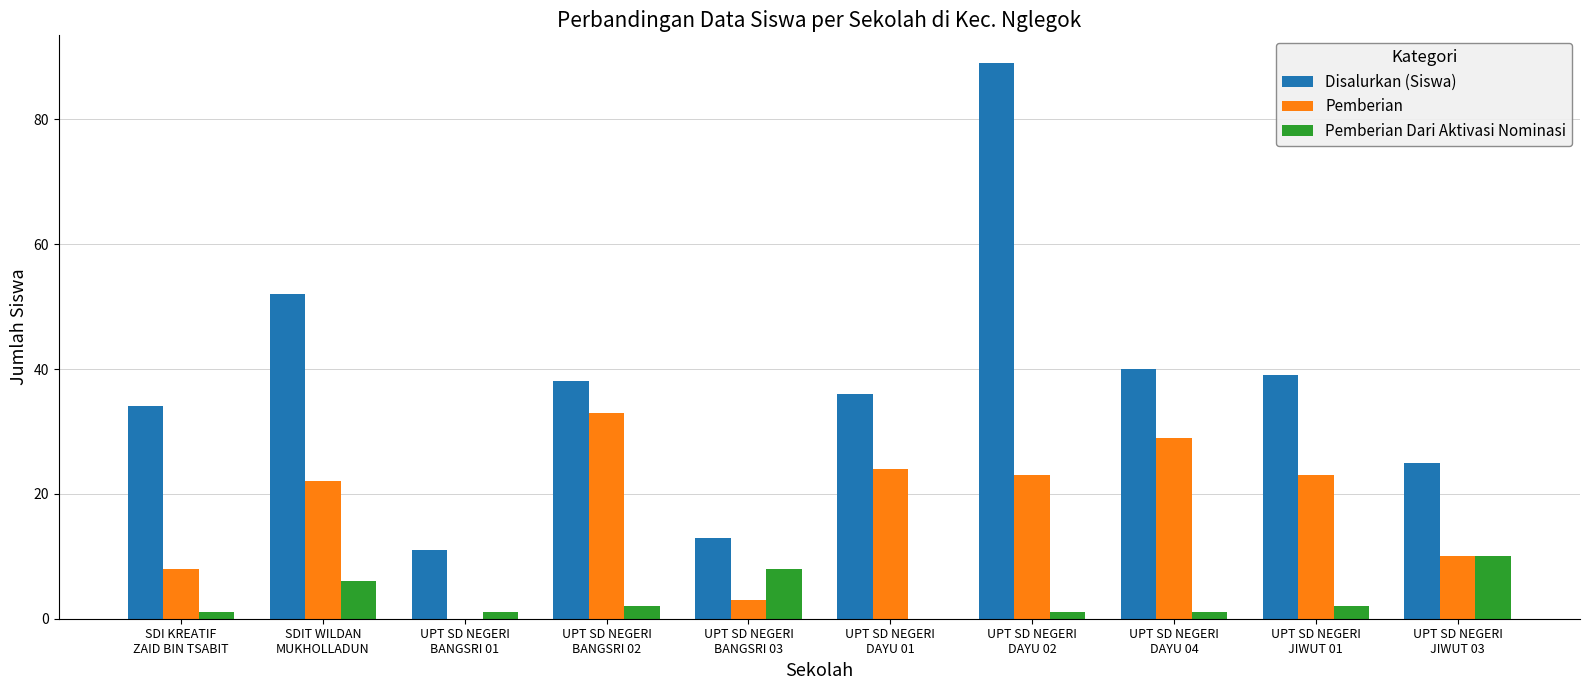

What is the sum of all Pemberian values?

175